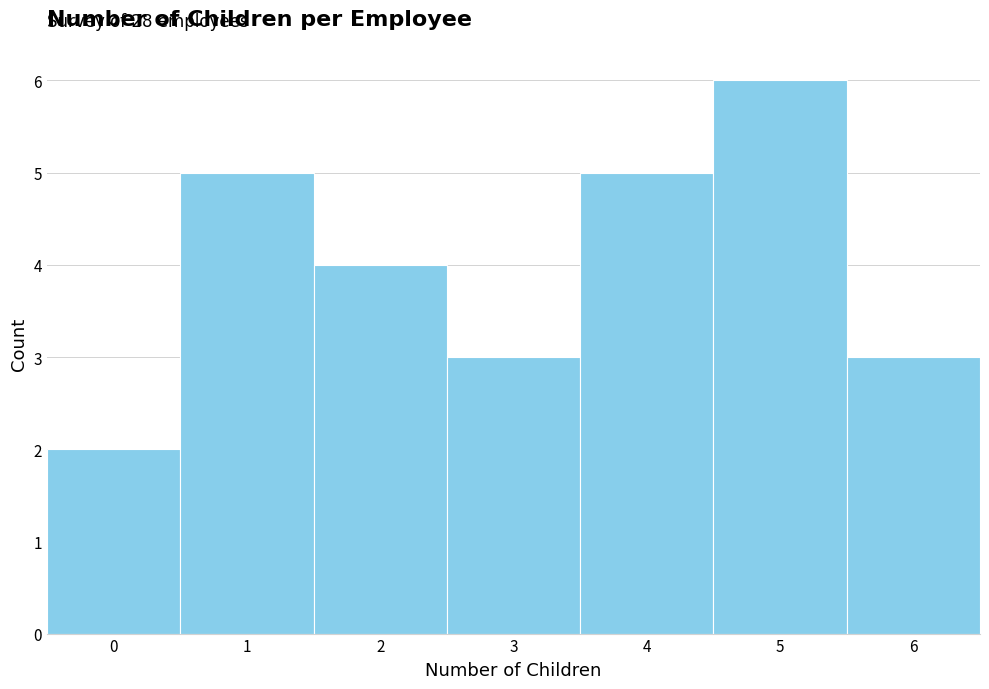

Over which range of the x-axis is the bar tallest?

4.5 to 5.5